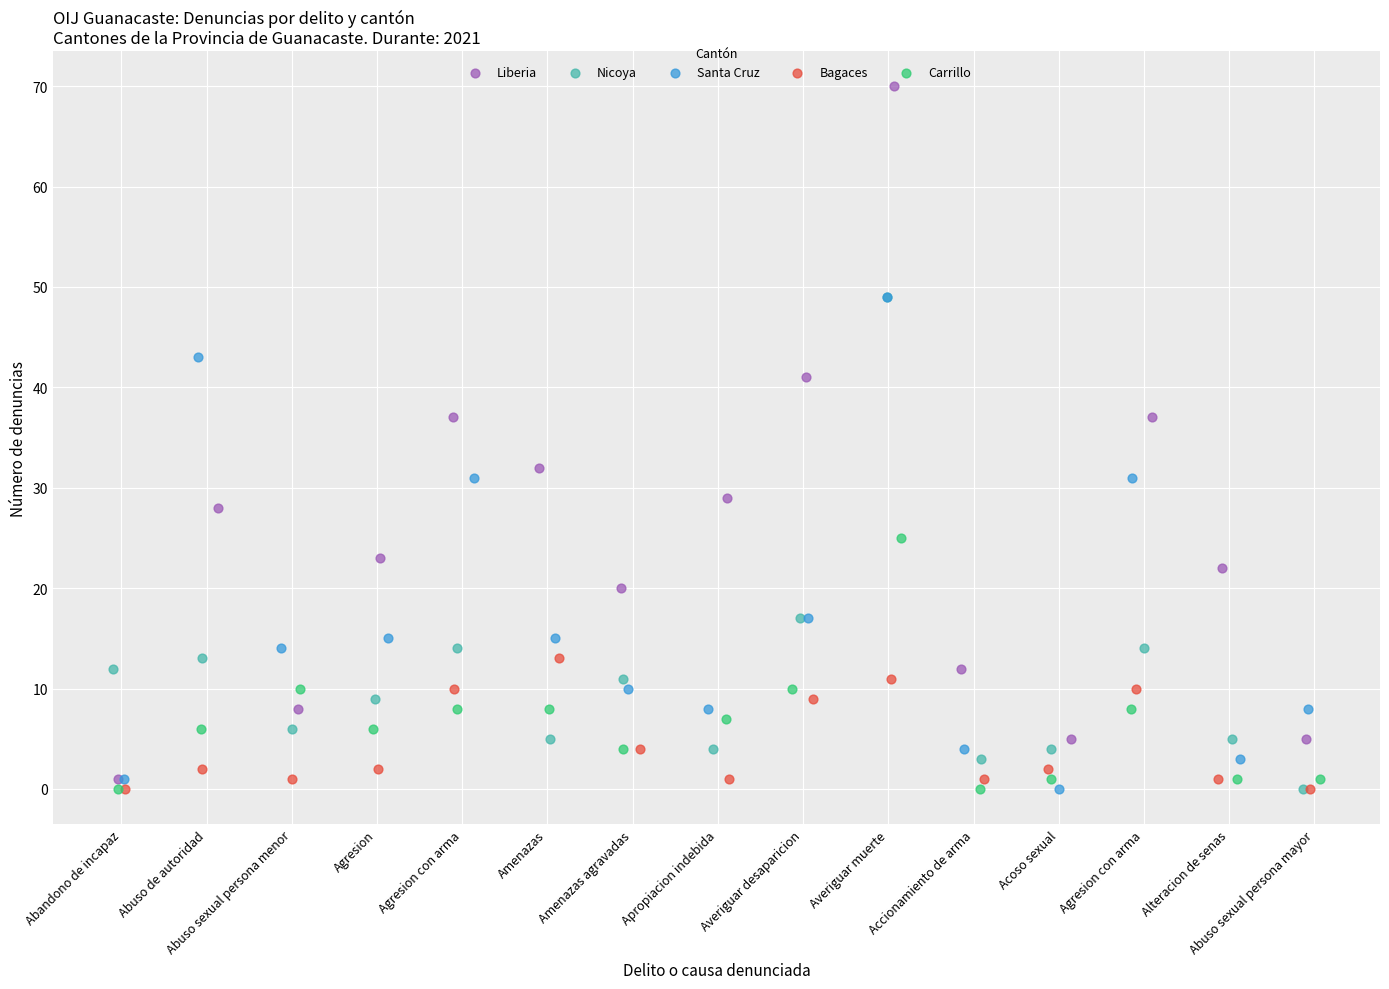

What are all the series names shown in the legend?

Liberia, Nicoya, Santa Cruz, Bagaces, Carrillo